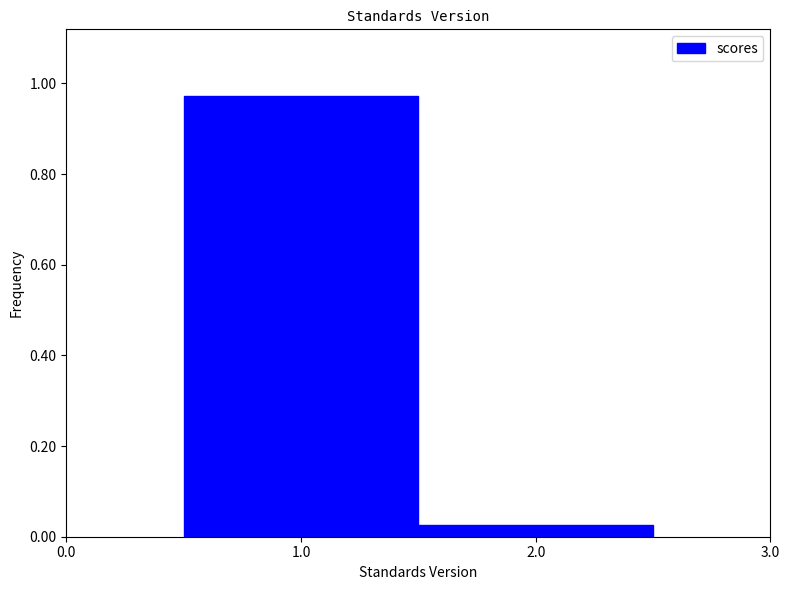

Reading left to right, list every bar in this chart as the range it spans on the x-axis followed by its height. The values are not printed on the chart, so give them approximately, as read against the axis.

0.5 to 1.5: 0.98
1.5 to 2.5: 0.02